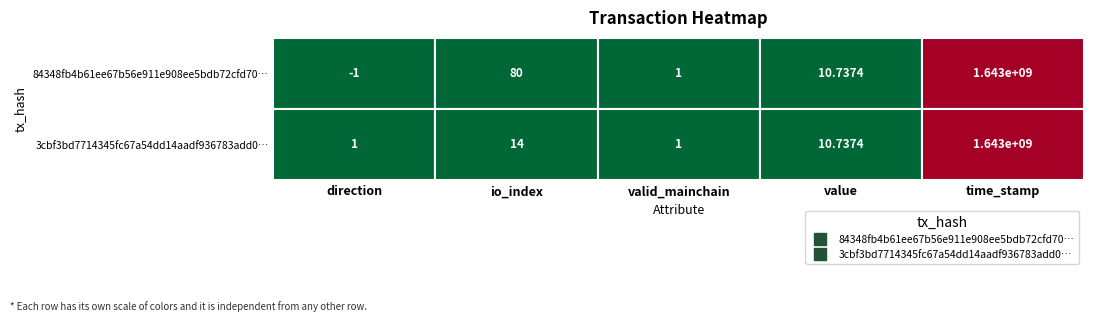

Reading left to right, extract all data points from this chart.

84348fb4b61ee67b56e911e908ee5bdb72cfd70: -1.0	80.0	1.0	10.7	1642799073.0
3cbf3bd7714345fc67a54dd14aadf936783add0: 1.0	14.0	1.0	10.7	1642798803.0